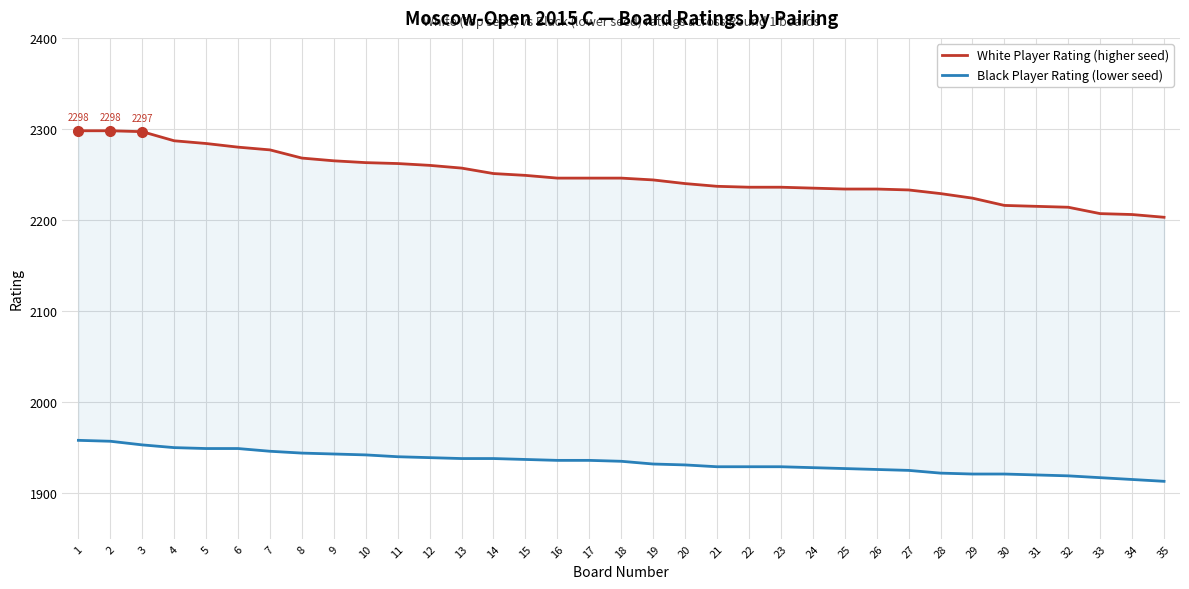

Reading right to left, transcribe all the data shown in this chart.

White Player Rating (higher seed): 35=2203	34=2206	33=2207	32=2214	31=2215	30=2216	29=2224	28=2229	27=2233	26=2234	25=2234	24=2235	23=2236	22=2236	21=2237	20=2240	19=2244	18=2246	17=2246	16=2246	15=2249	14=2251	13=2257	12=2260	11=2262	10=2263	9=2265	8=2268	7=2277	6=2280	5=2284	4=2287	3=2297	2=2298	1=2298
Black Player Rating (lower seed): 35=1913	34=1915	33=1917	32=1919	31=1920	30=1921	29=1921	28=1922	27=1925	26=1926	25=1927	24=1928	23=1929	22=1929	21=1929	20=1931	19=1932	18=1935	17=1936	16=1936	15=1937	14=1938	13=1938	12=1939	11=1940	10=1942	9=1943	8=1944	7=1946	6=1949	5=1949	4=1950	3=1953	2=1957	1=1958